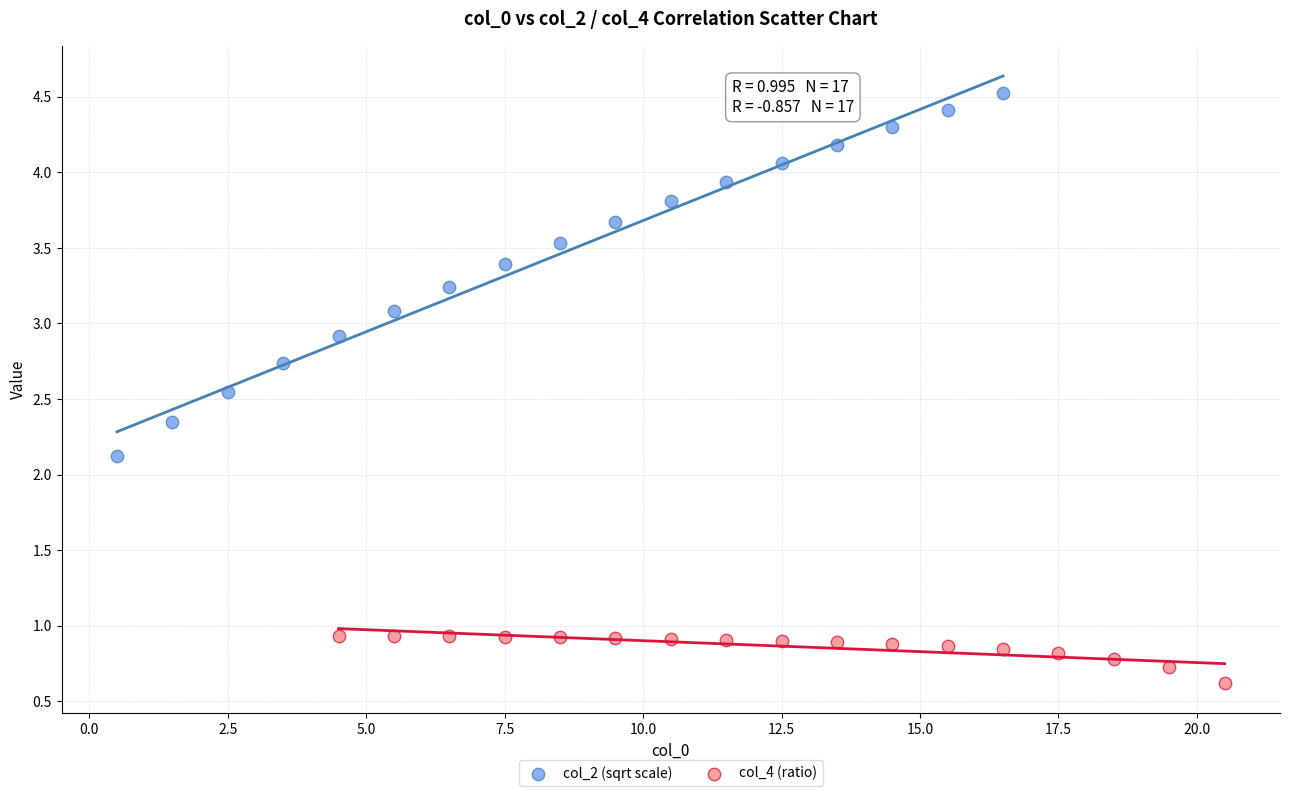

What are all the series names shown in the legend?

col_2 (sqrt scale), col_4 (ratio)